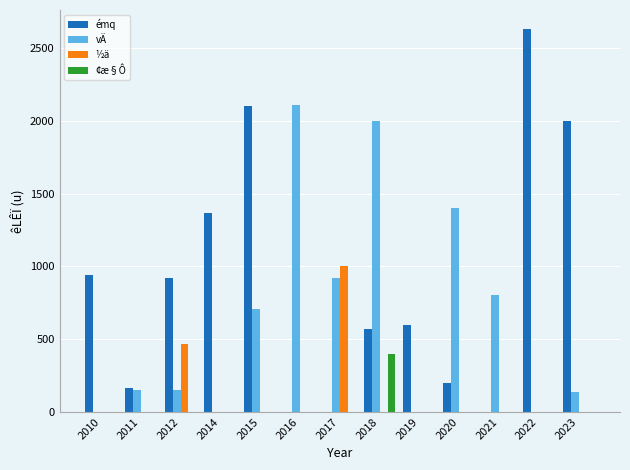

Which series changed the most between 2011 and 2022?

émq